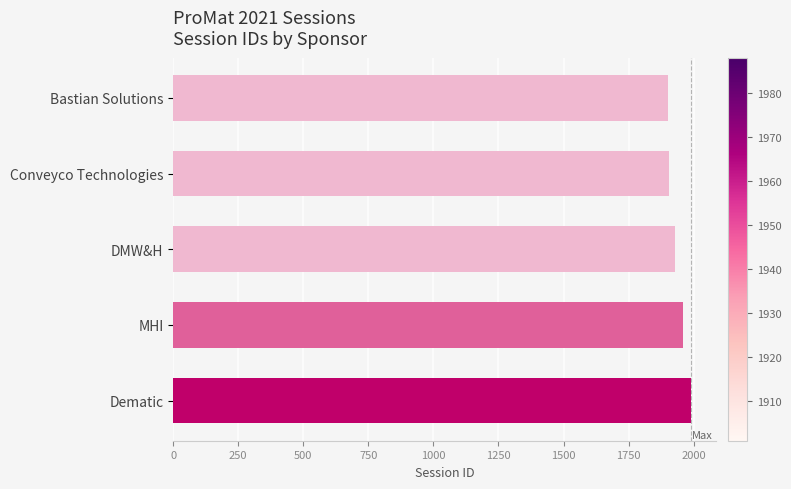

What is the sum of the values at Bastian Solutions and MHI?

3859